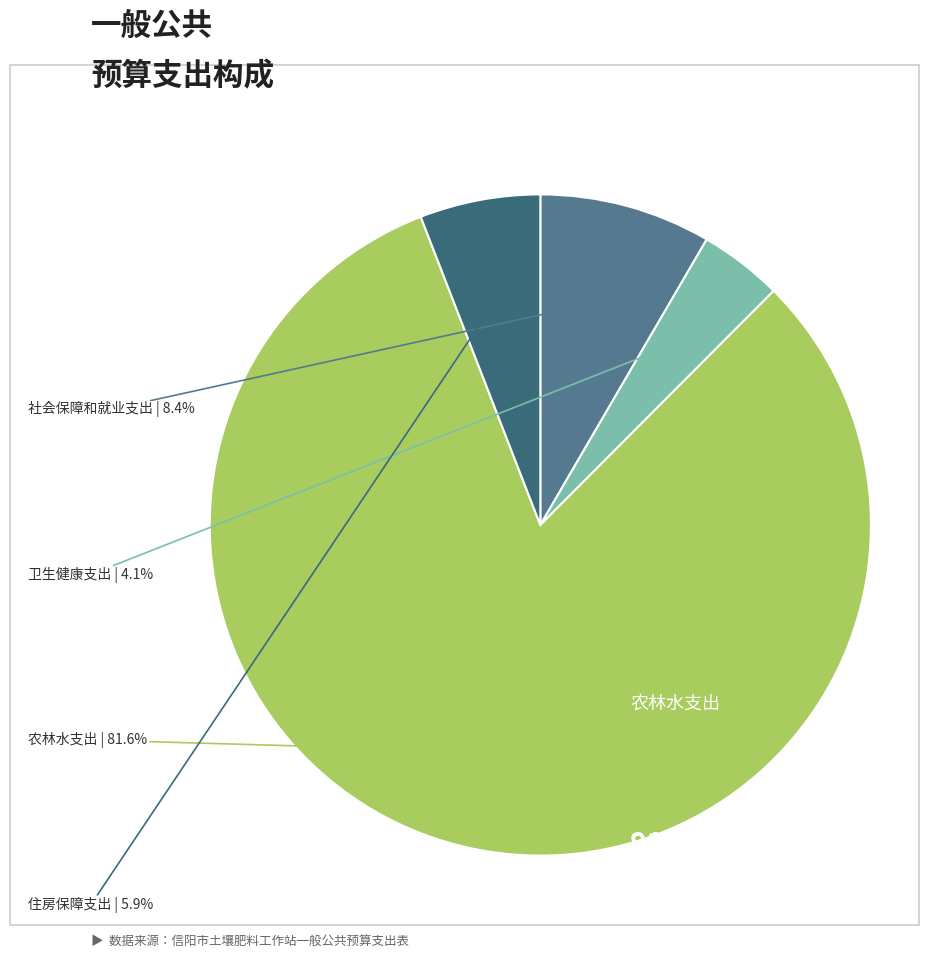

What percentage is the 住房保障支出 slice, to the nearest percent?

6%